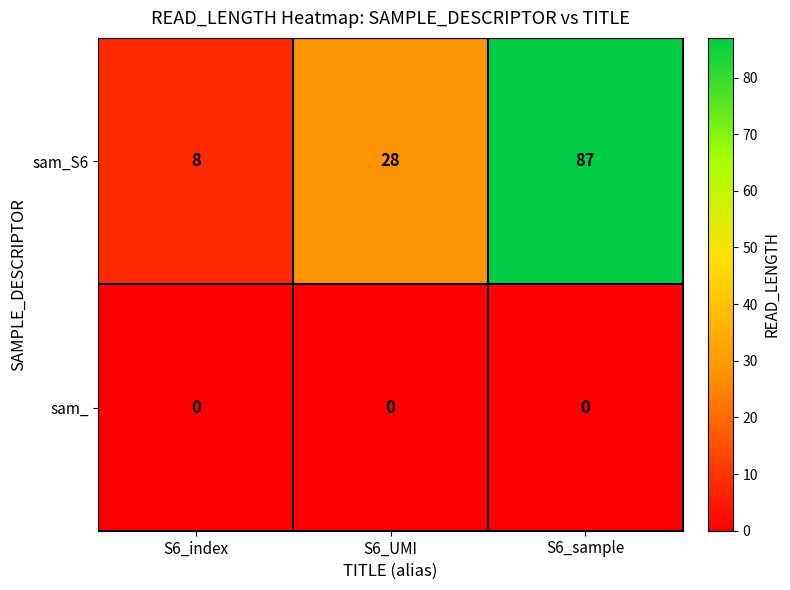

Reading left to right, what are all the values shown in this chart?

sam_S6: 8	28	87
sam_: 0	0	0